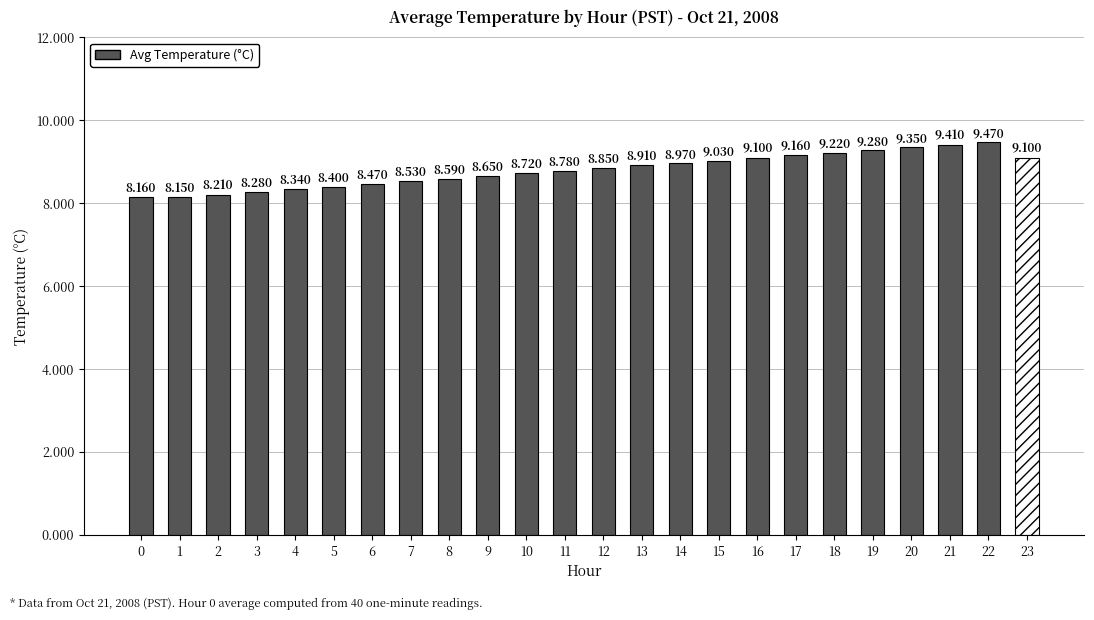

What is the approximate value at 23?

9.1